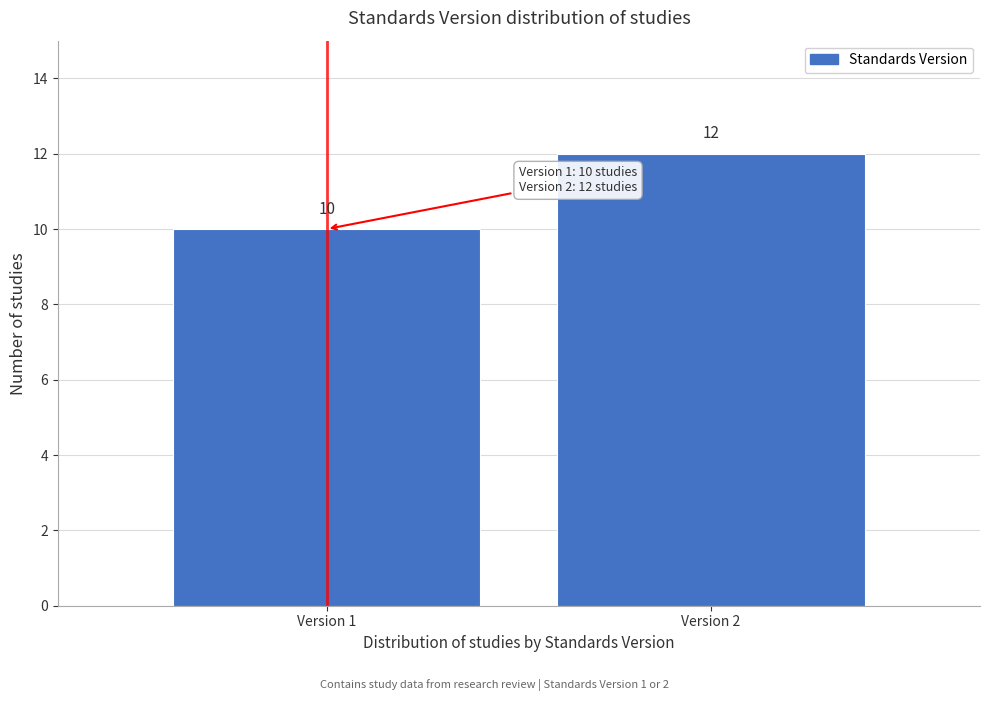

Reading left to right, transcribe all the data shown in this chart.

Version 1=10	Version 2=12